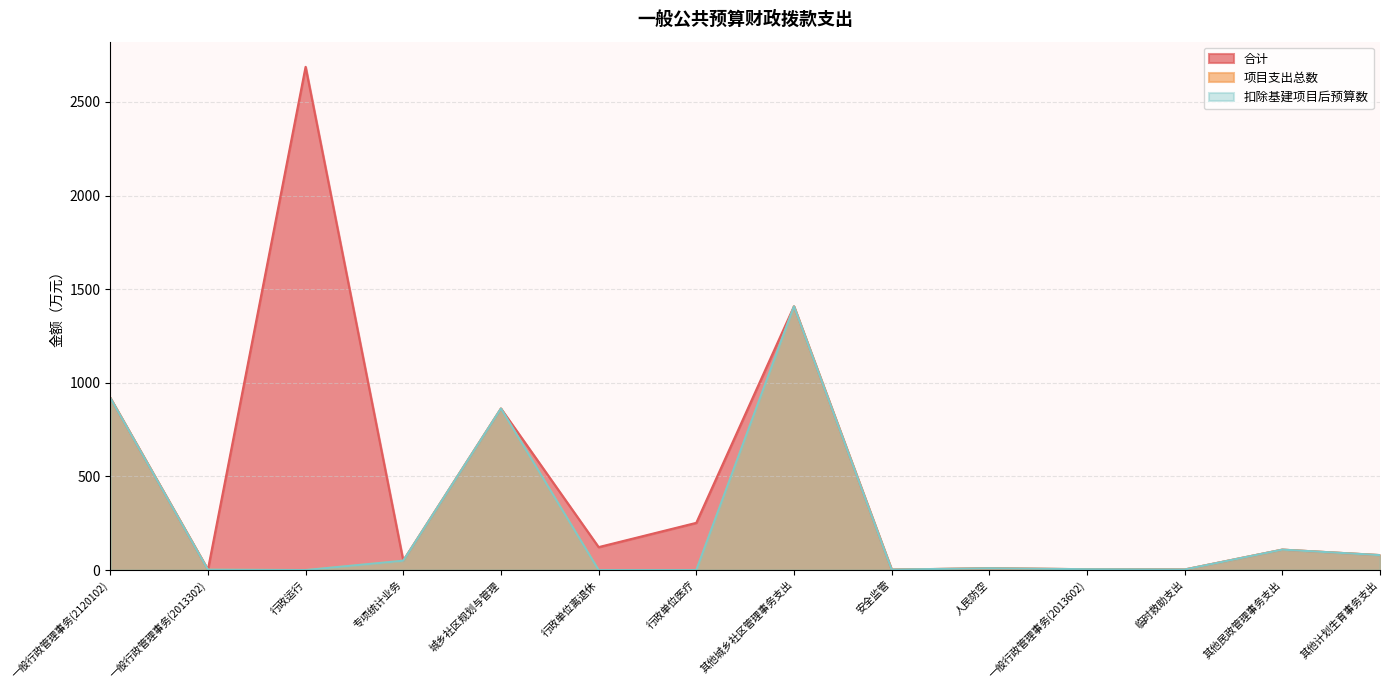

Which series has the largest total across all categories?

合计